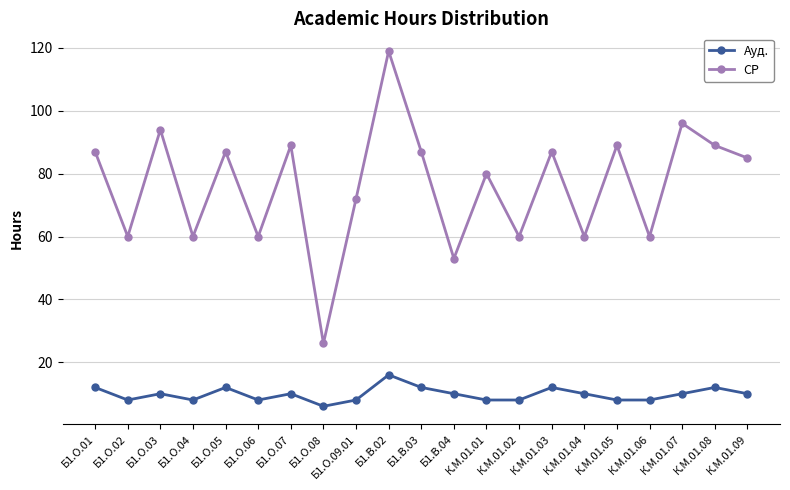

List the series in order of their overall mean, highest first.

СР, Ауд.